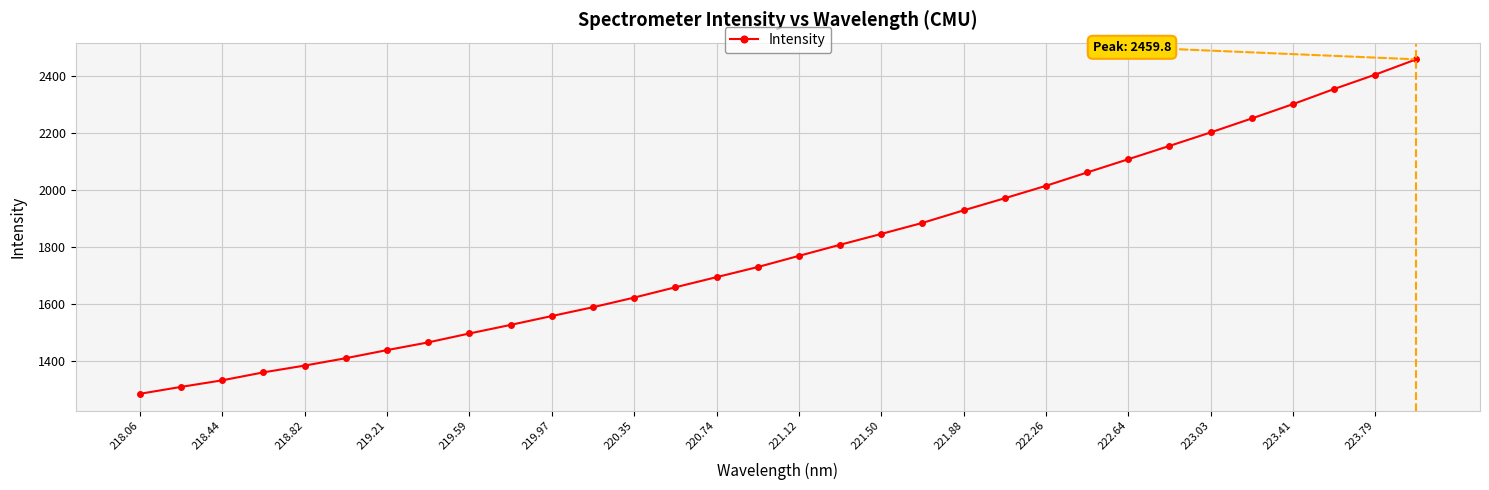

What is the average value?

1794.5